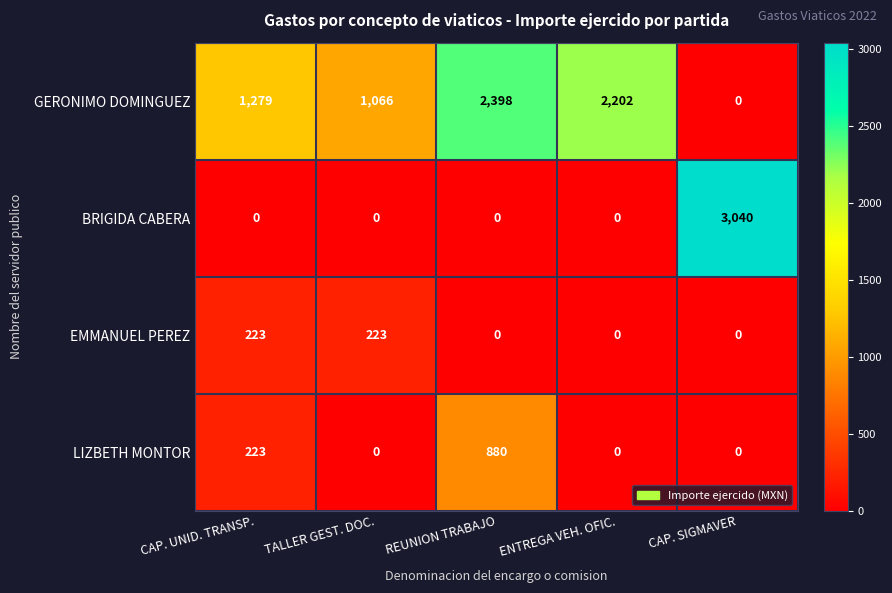

What is the difference between the maximum and minimum values in the BRIGIDA CABERA series?

3040